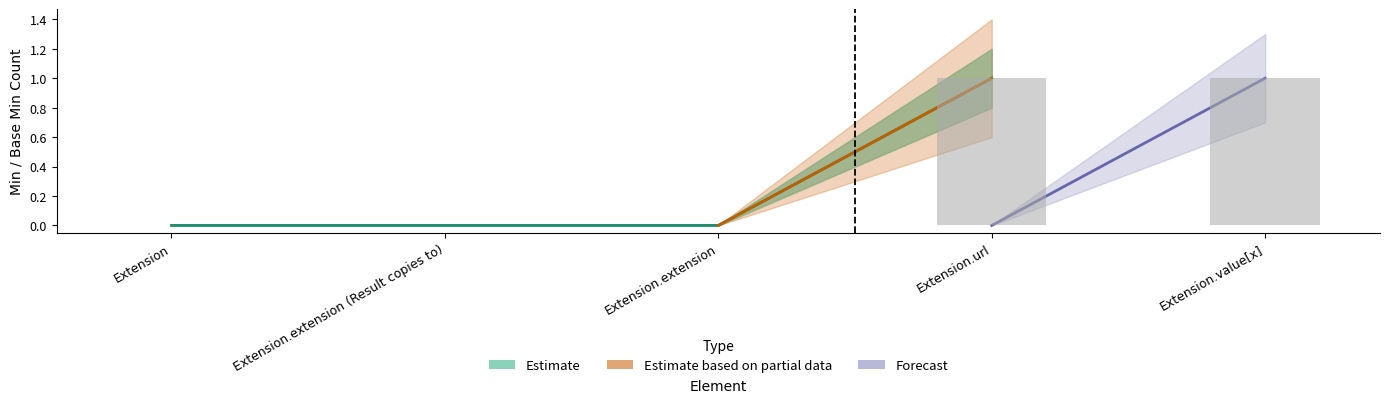

What is the label of the 5th bar from the left?

Extension.value[x]